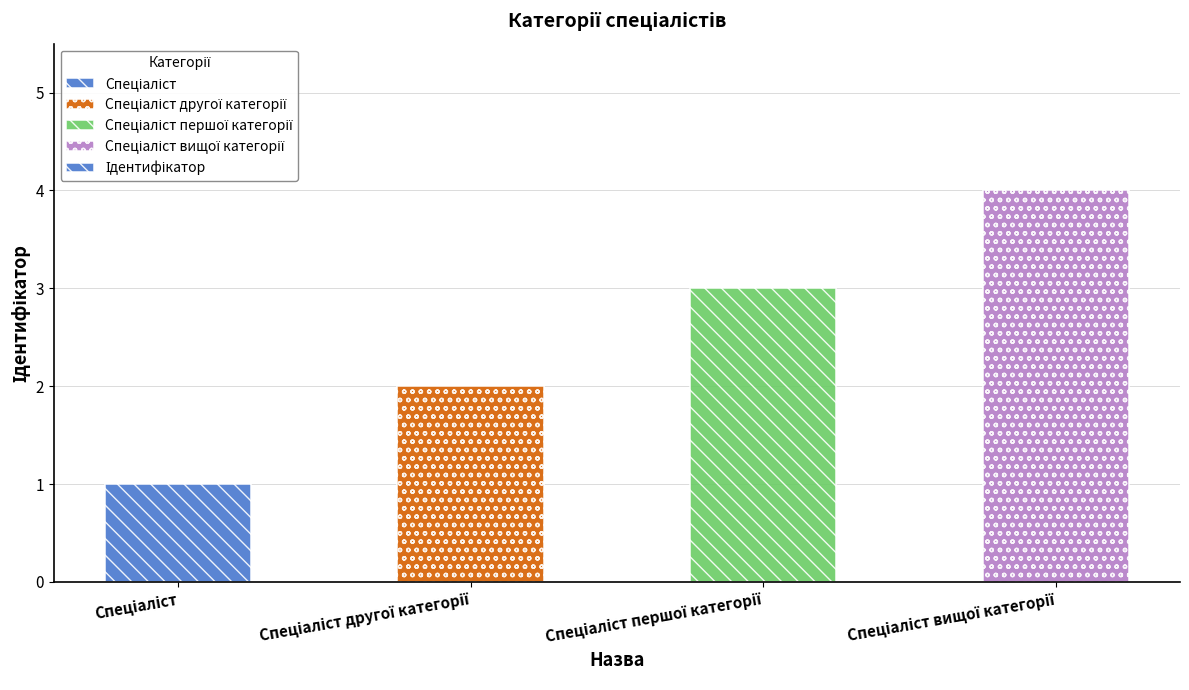

What is the difference between the maximum and minimum values?

3